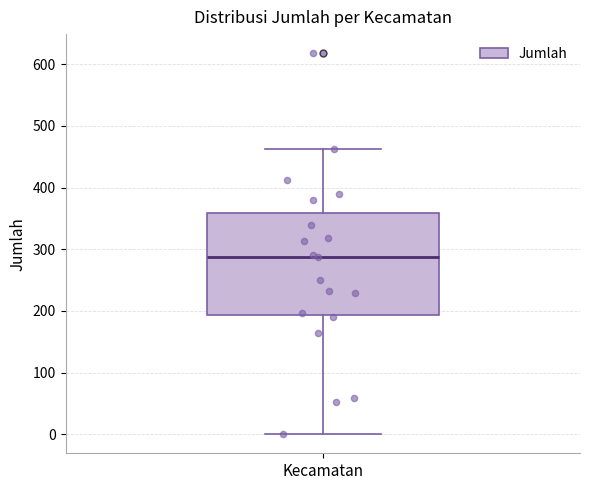

Read this box plot against the y-axis: the position of the median line, the range covered by the box, and the ends of both whiskers. The values are not printed on the chart, so give them approximately, as read against the axis.

median 290, box 190 to 360, whiskers 0 to 460